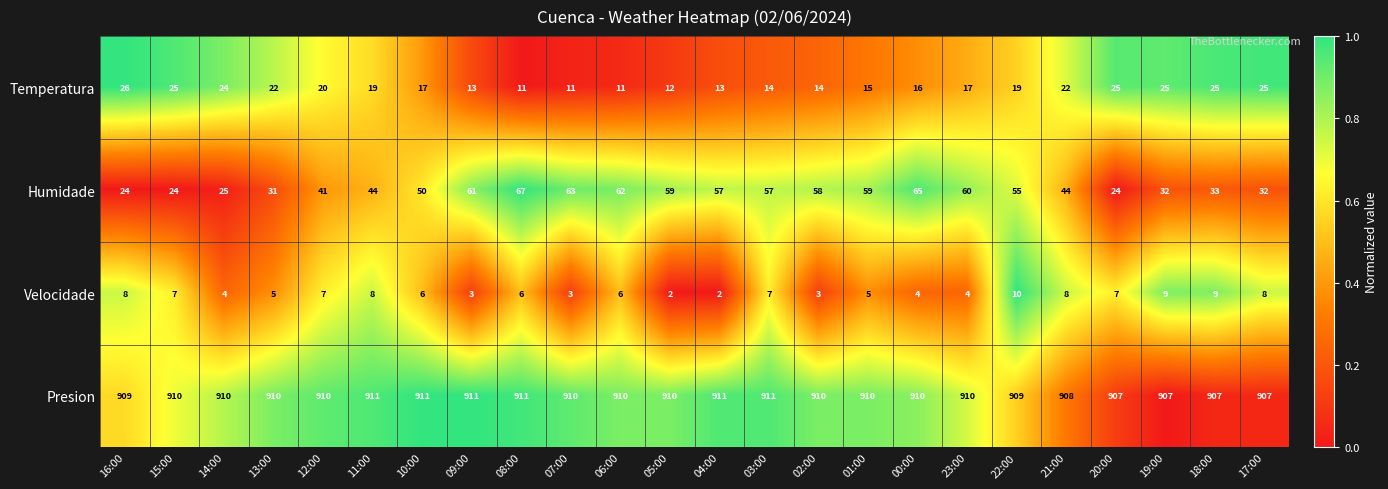

Rank the series at 10:00 from lowest to highest value.

Velocidade, Temperatura, Humidade, Presion